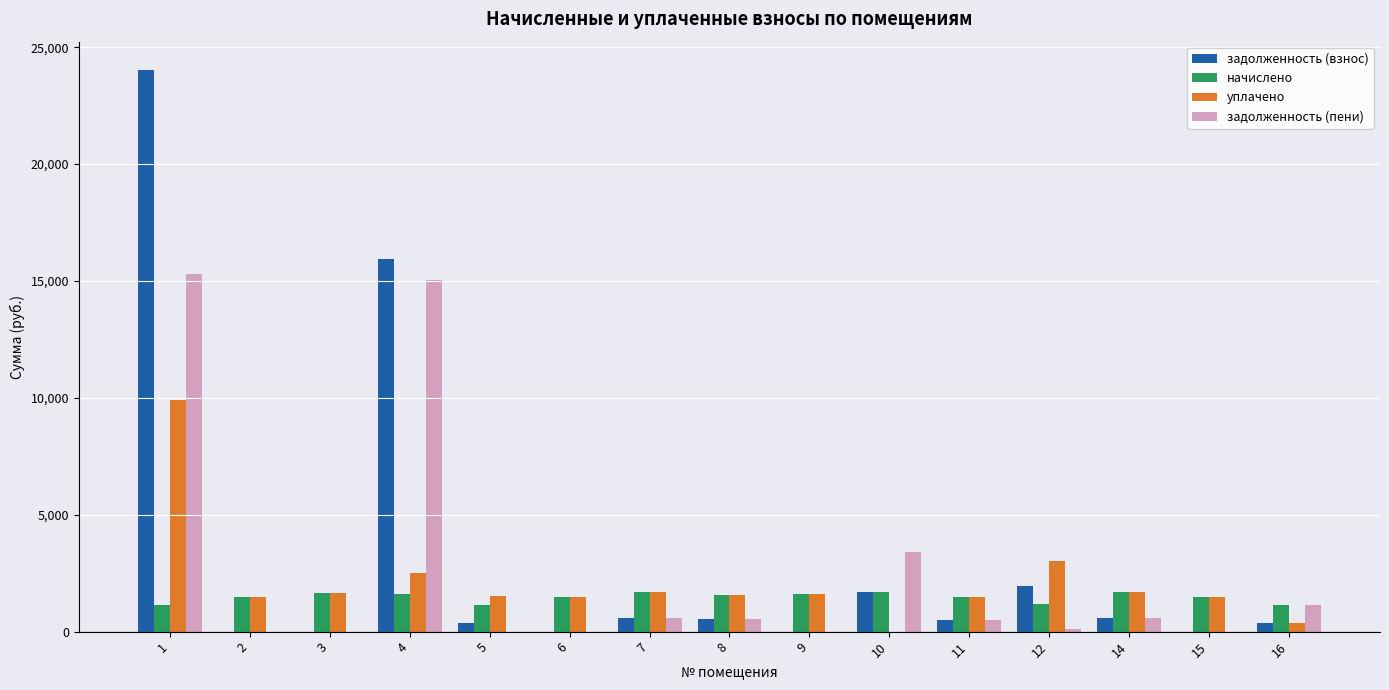

Between 1 and 15, which series saw the biggest shift?

задолженность (взнос)